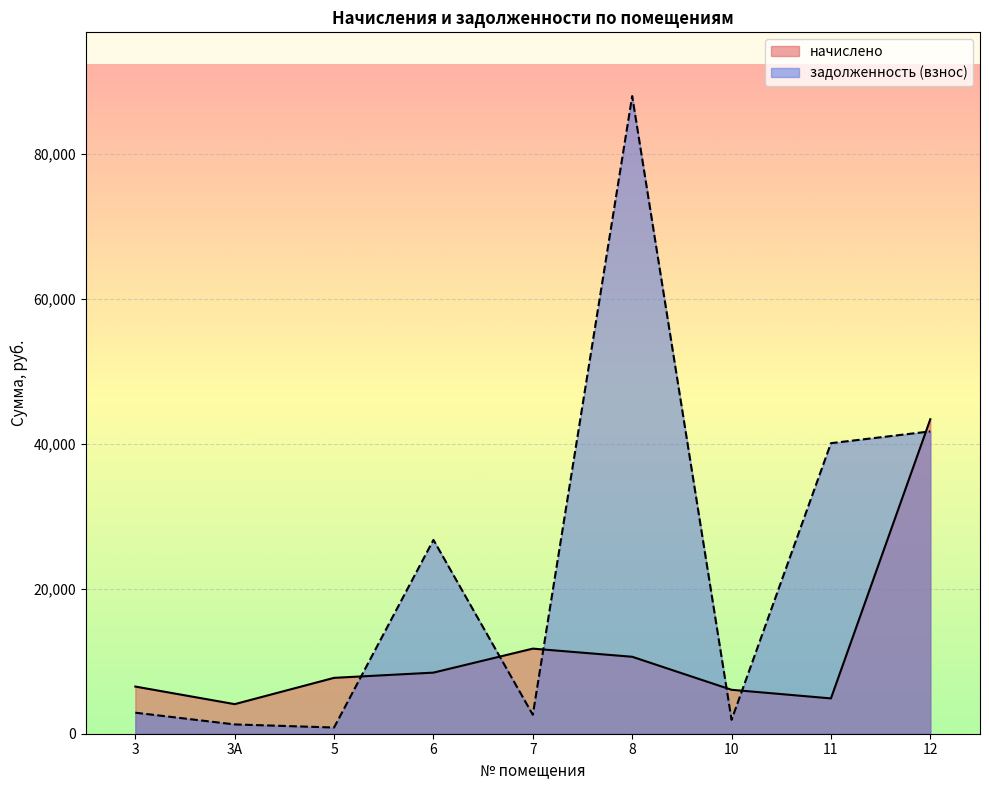

Is the value of начислено at 11 greater than the value of задолженность (взнос) at 11?

No